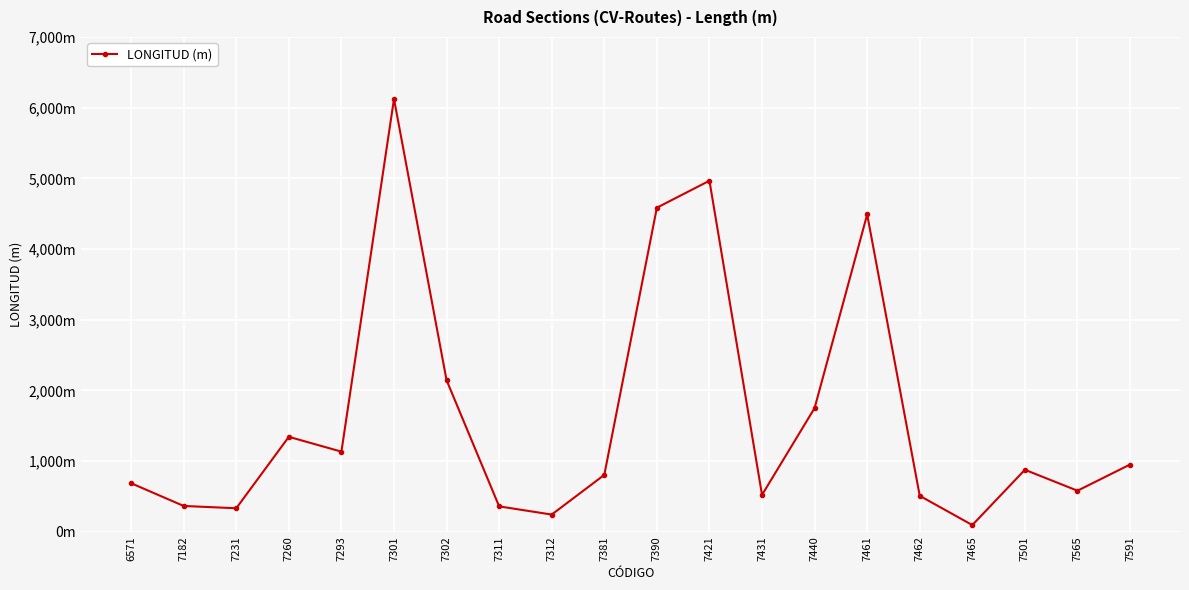

Reading left to right, list all the values displayed in this chart.

686.2	364.1	331.9	1342.7	1132.8	6123.2	2143.3	358.5	242.5	803.8	4583.8	4966.0	520.8	1749.6	4488.5	507.7	94.1	876.3	580.1	950.6